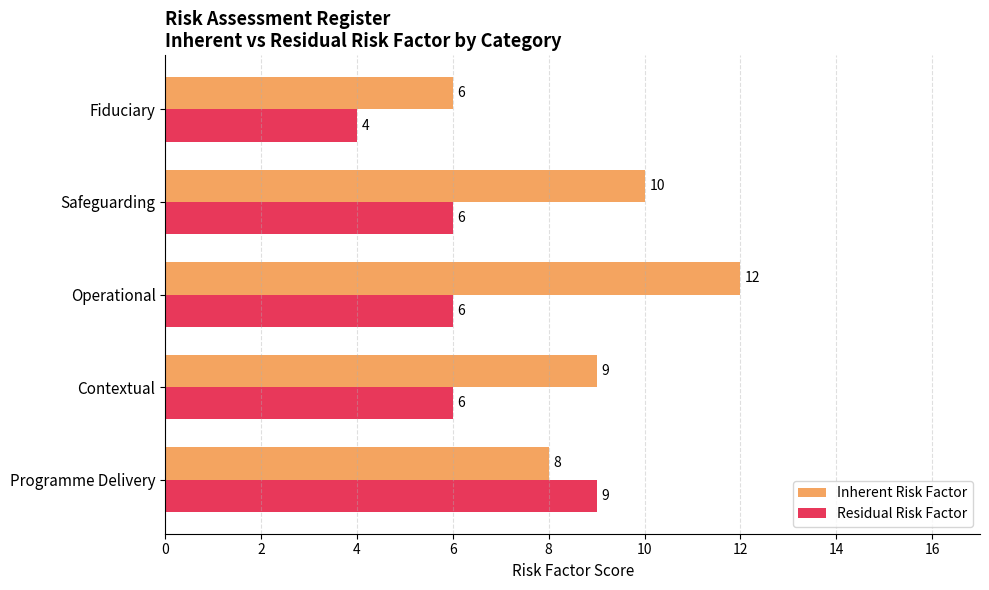

Which series has the largest range (max minus min)?

Inherent Risk Factor